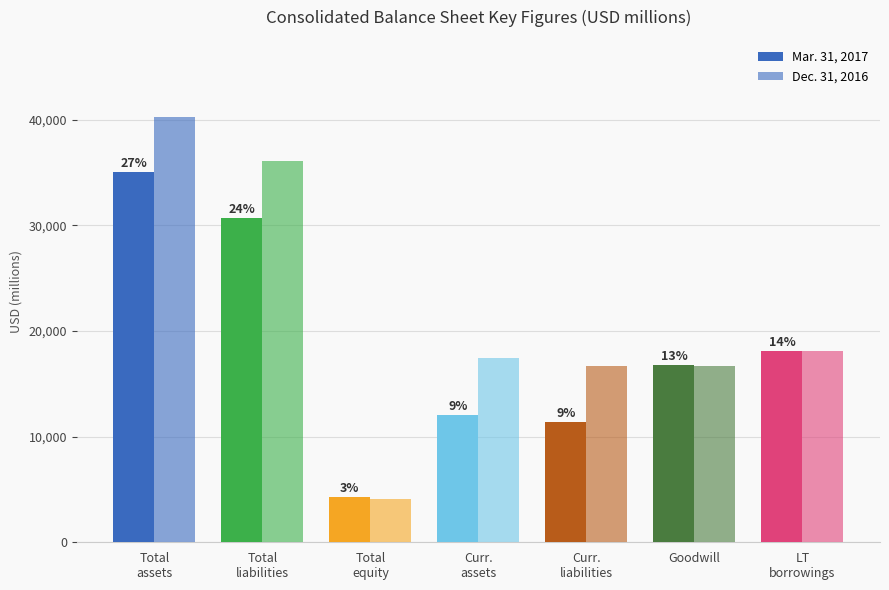

At how many categories does at least one series exceed 25208?

2